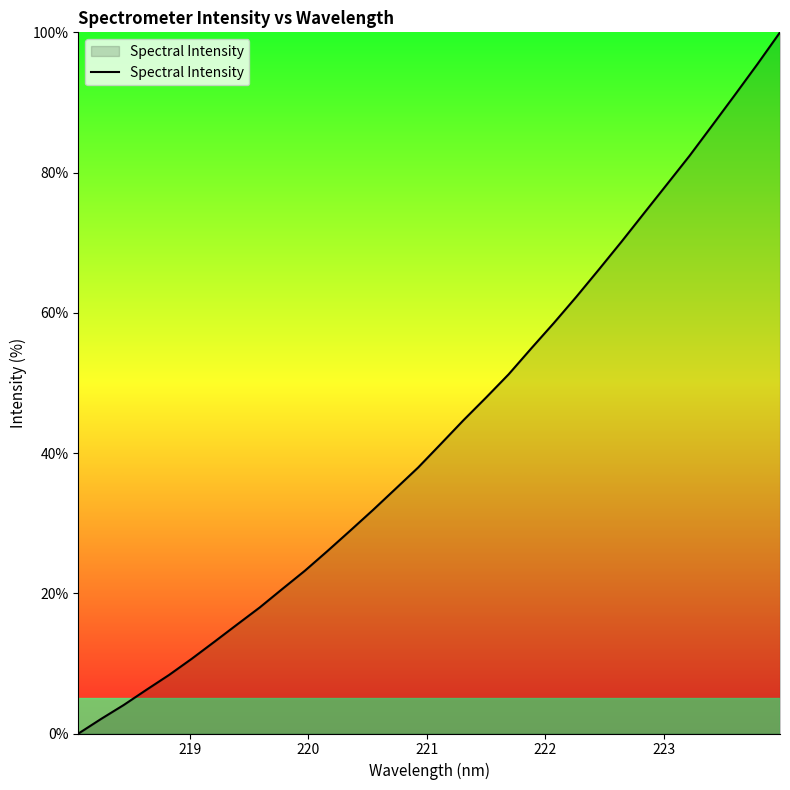

How many lines are shown in the chart?

1